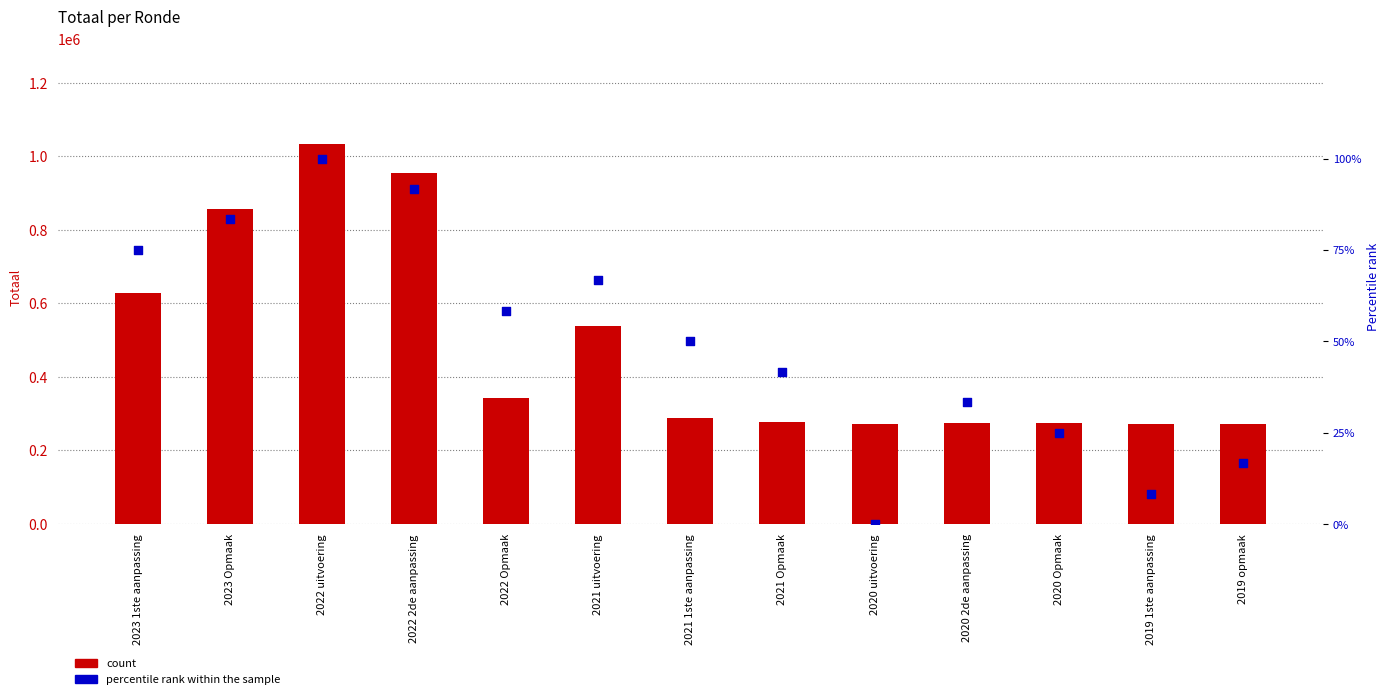

Which series reaches the maximum Y coordinate?

count